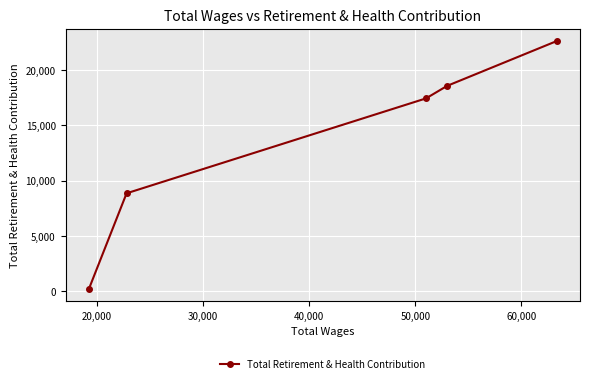

Reading left to right, list all the values displayed in this chart.

219	8861	17441	18573	22619